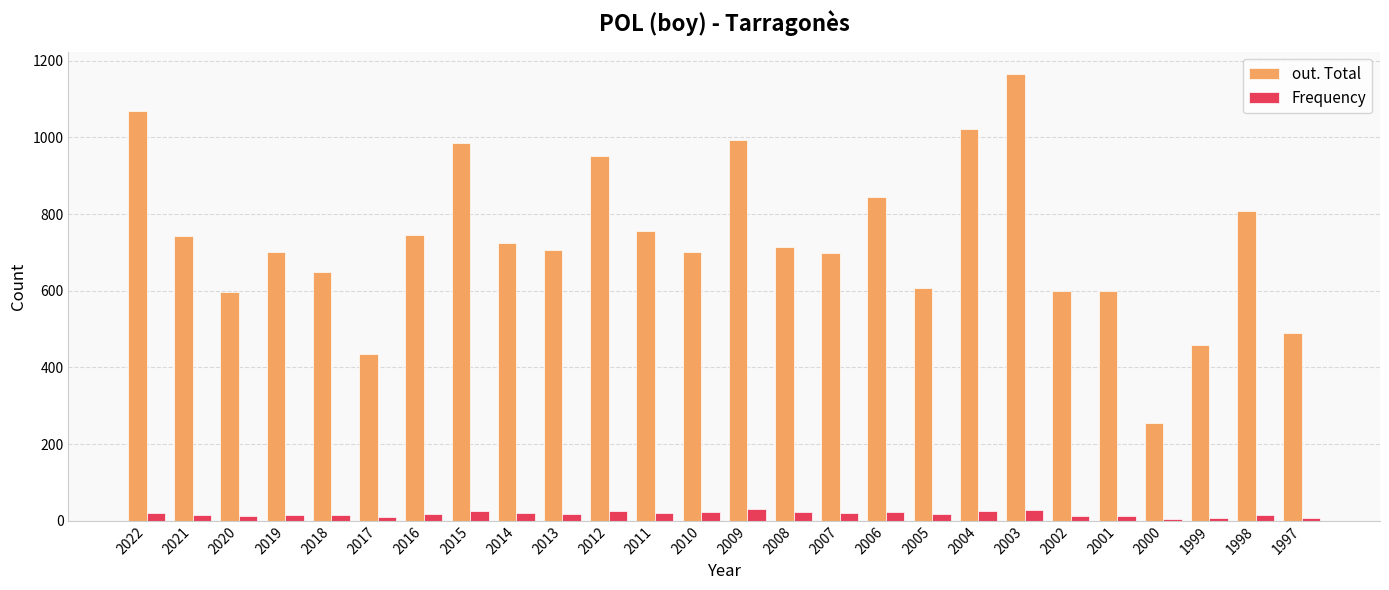

What is the difference between the second highest and second lowest values in the Frequency series?

19